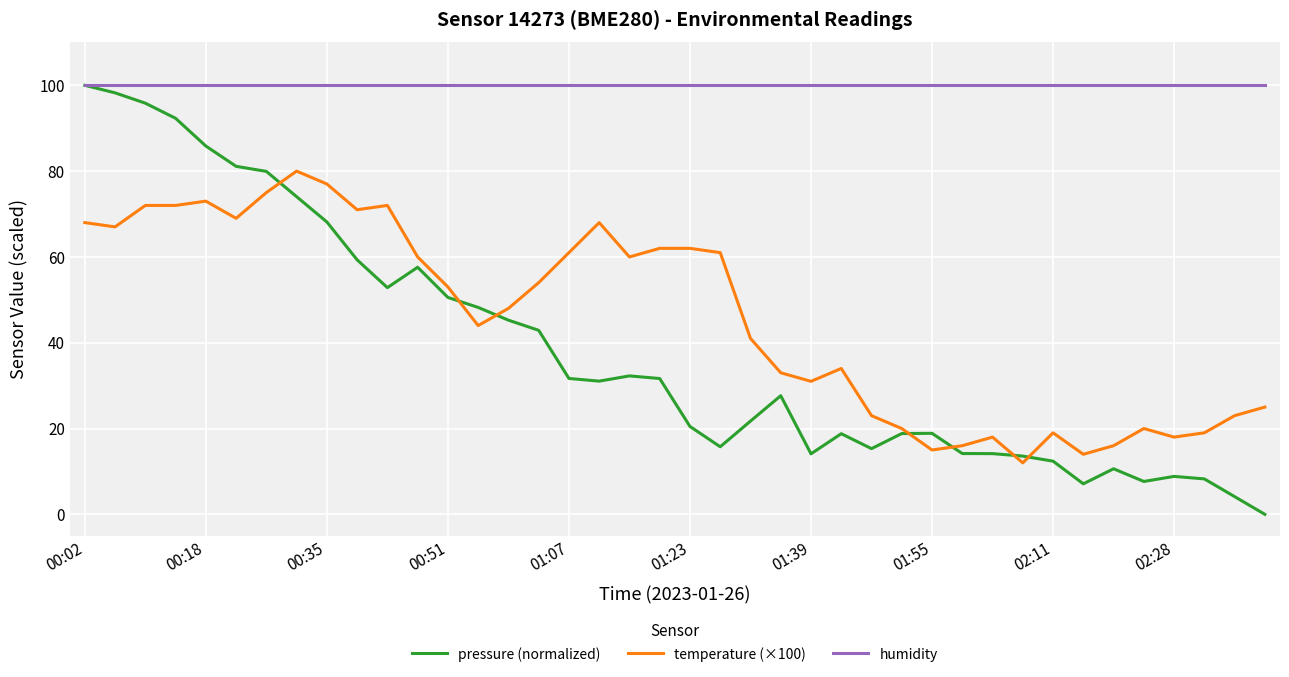

Which series has the largest range (max minus min)?

pressure (normalized)